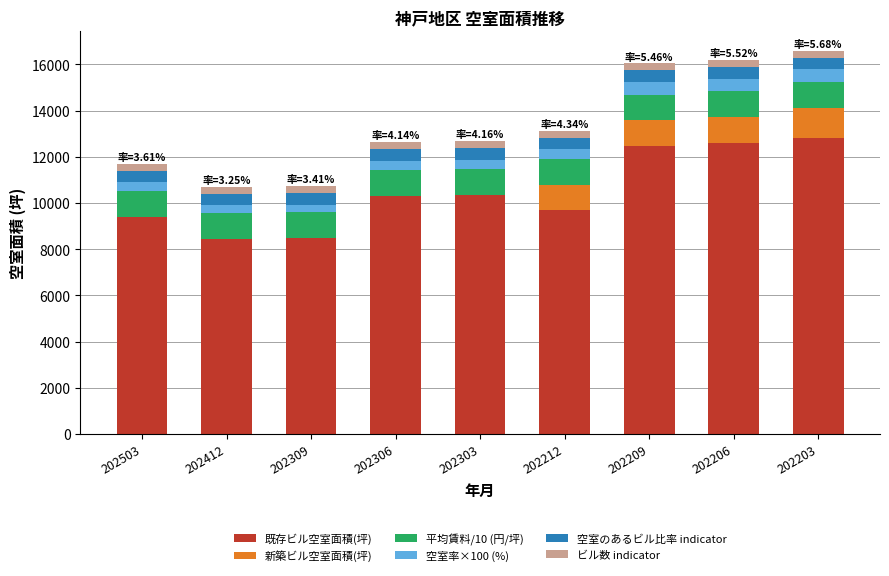

At which label is 既存ビル空室面積(坪) closest to 10629?

202303